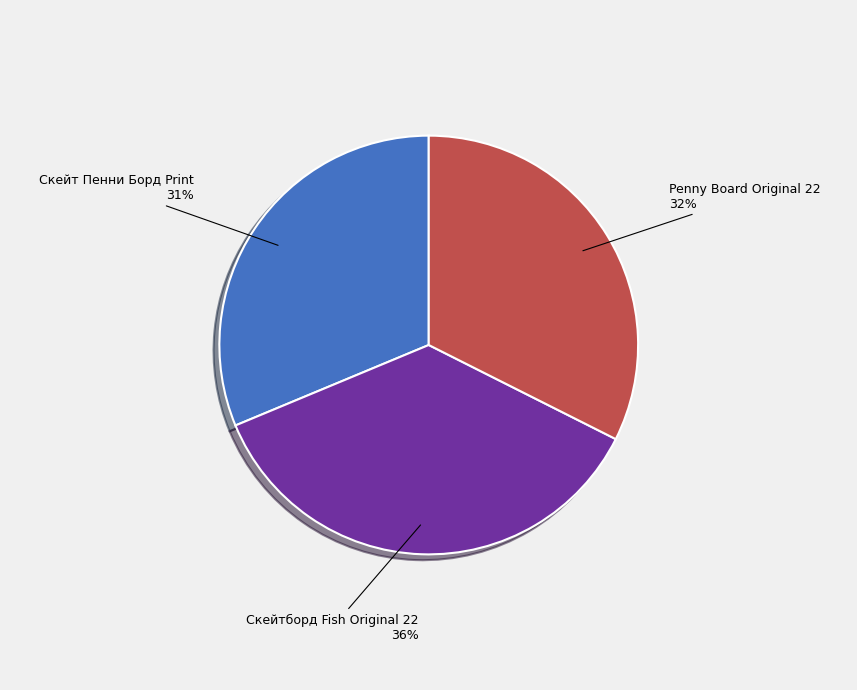

To the nearest percent, what is the difference between the largest and smallest slice percentages?

5%